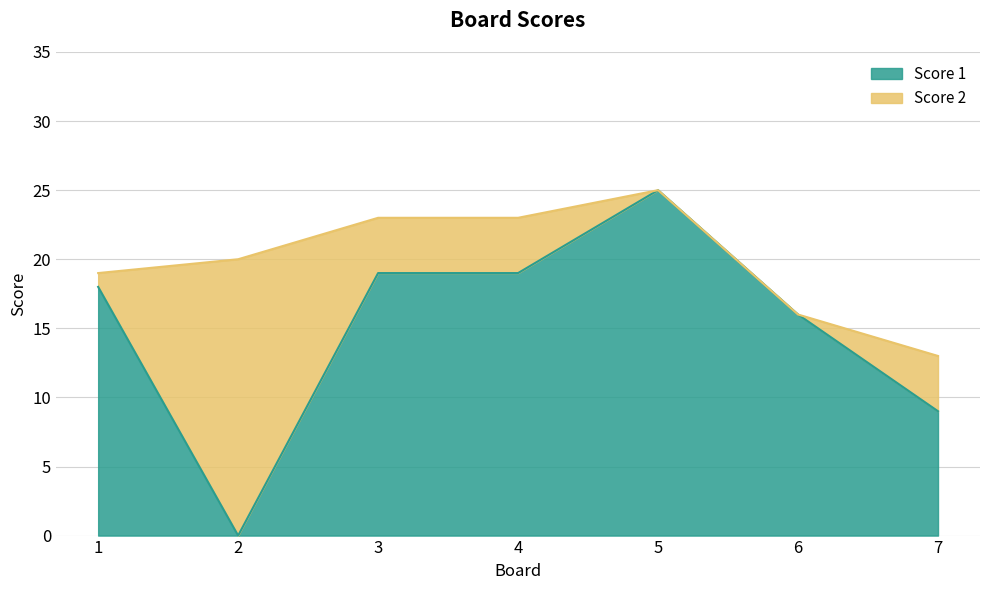

The value at 1 is 28. True or false?

False